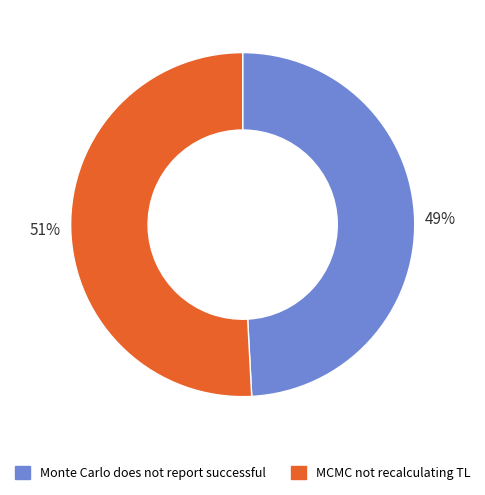

Which category has the smallest portion of the pie?

Monte Carlo does not report successful